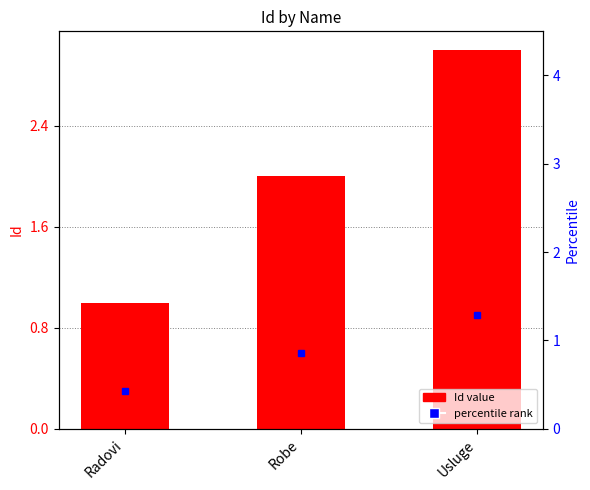

The chart shows a value of 3 at Usluge. True or false?

True